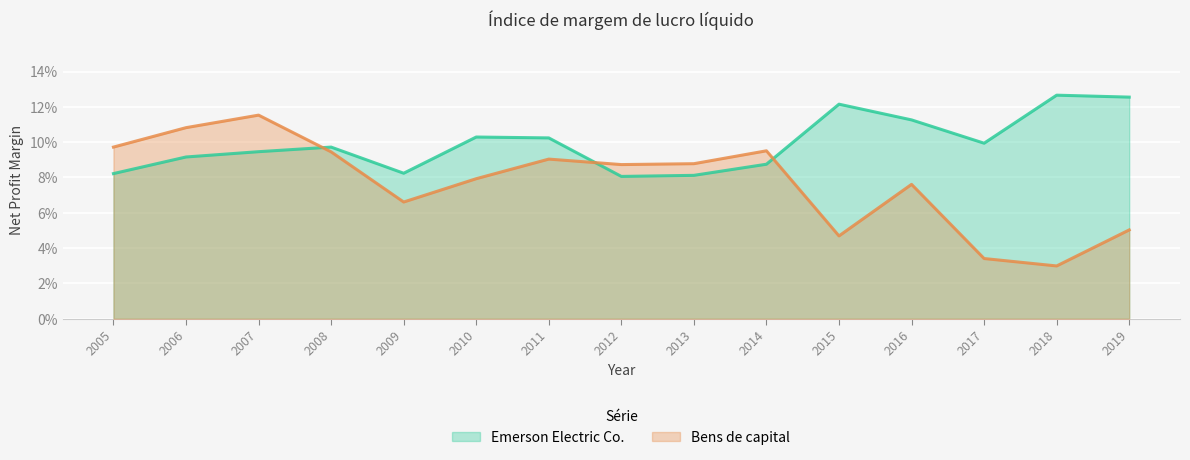

Is it true that Bens de capital equals 0.0 at 2018?

False